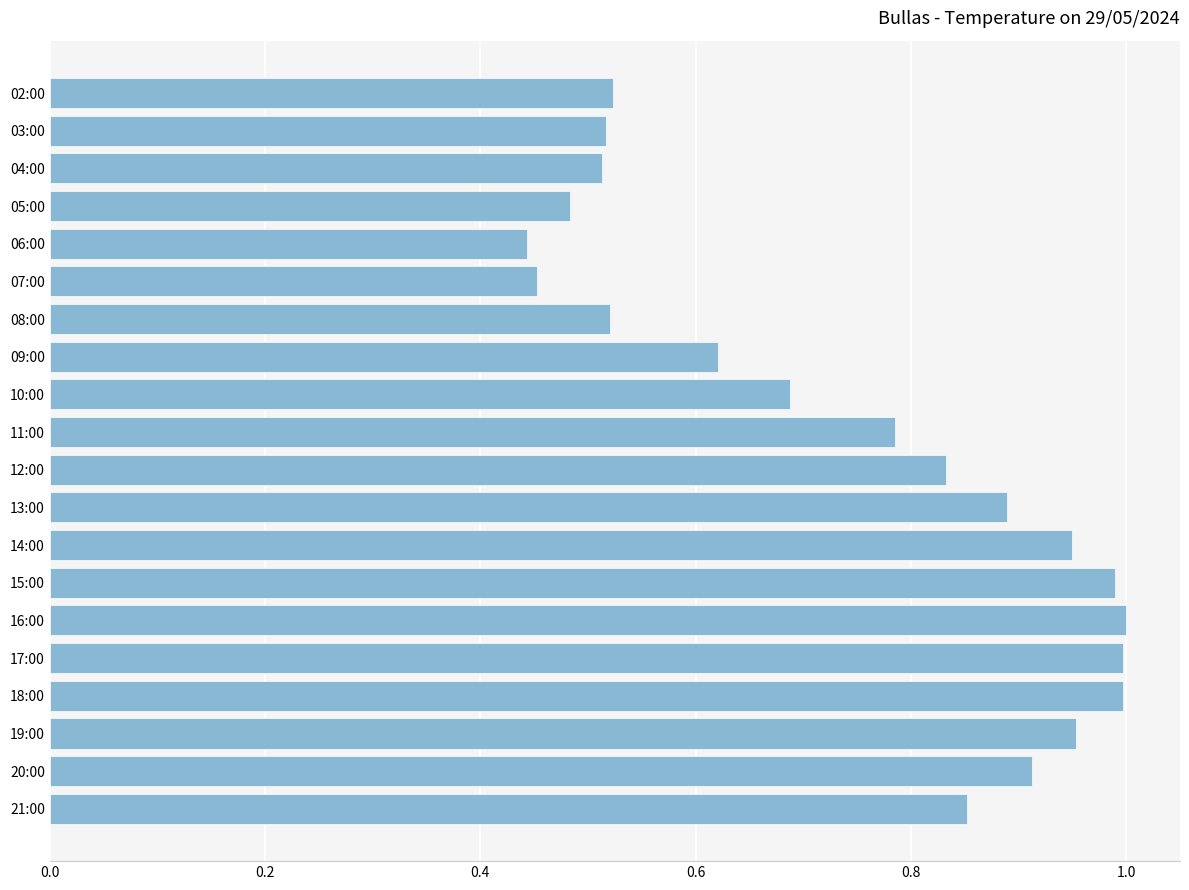

What is the sum of all values?

14.9